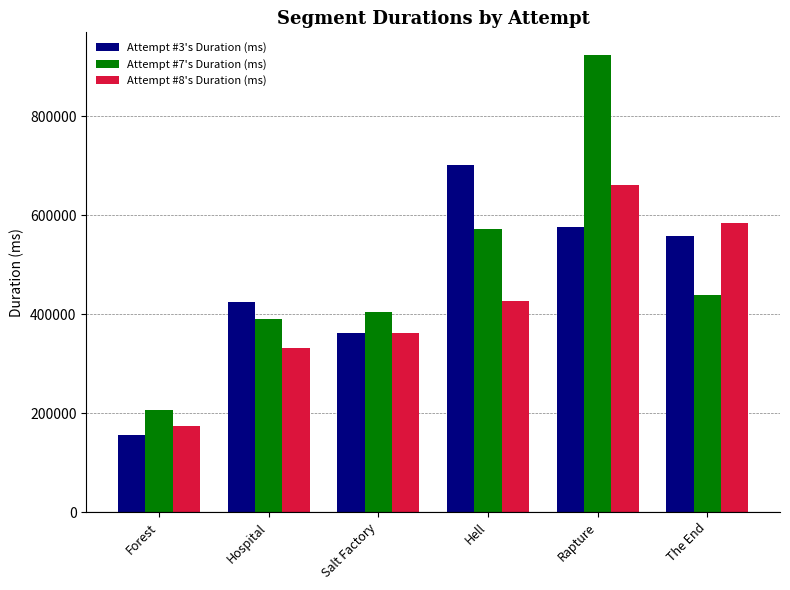

What is the sum of all Attempt #8's Duration (ms) values?

2538182